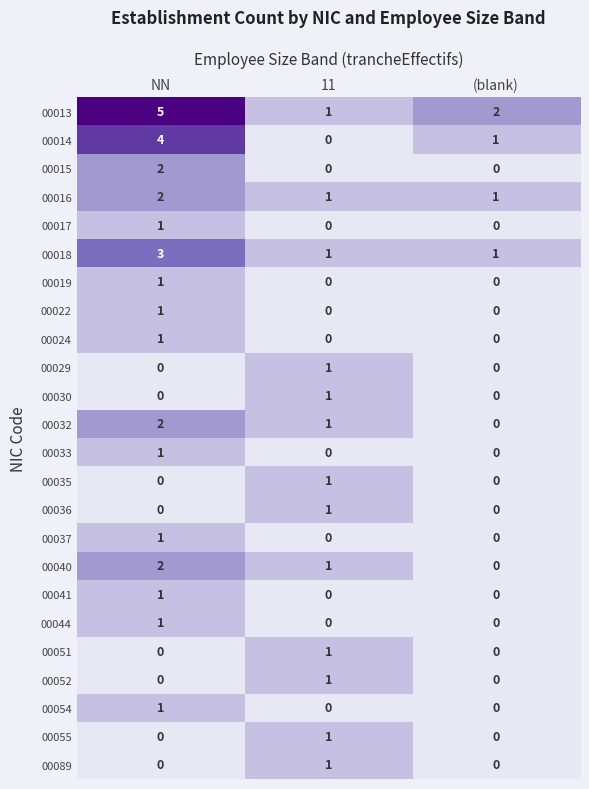

What is the difference between the highest and lowest values at NN?

5